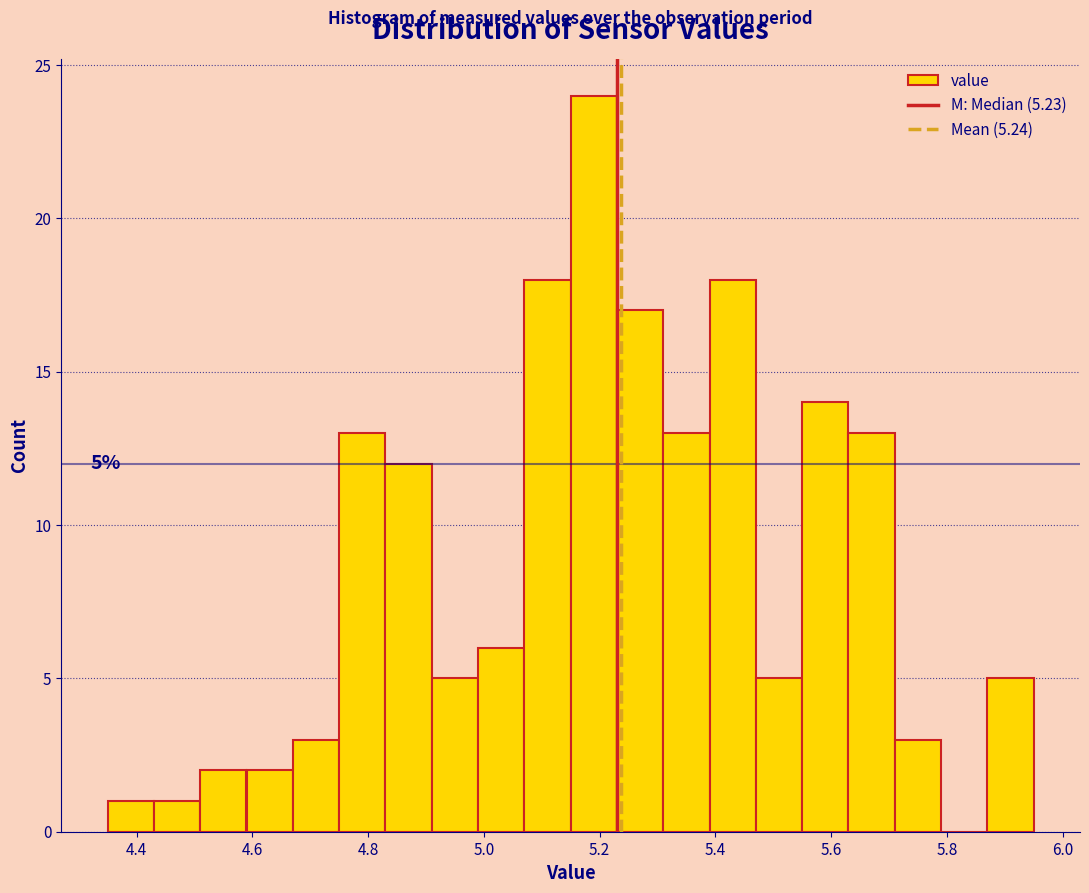

Over which range of the x-axis is the bar tallest?

5.15 to 5.23